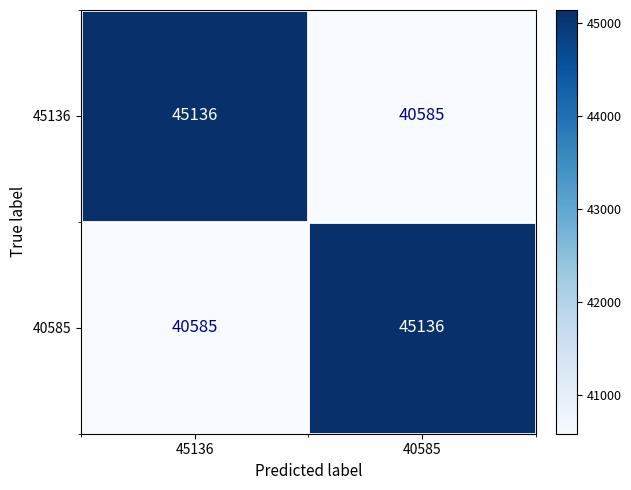

What is the total value across all series at 40585?

85721